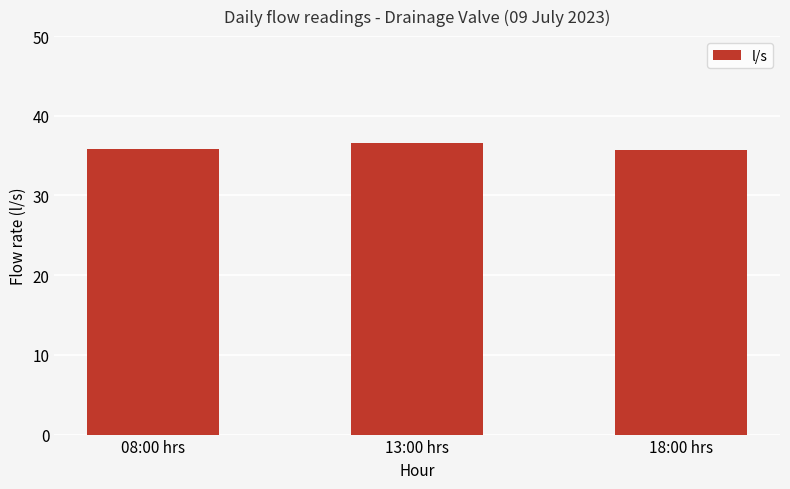

Which category has the highest value across all series?

13:00 hrs